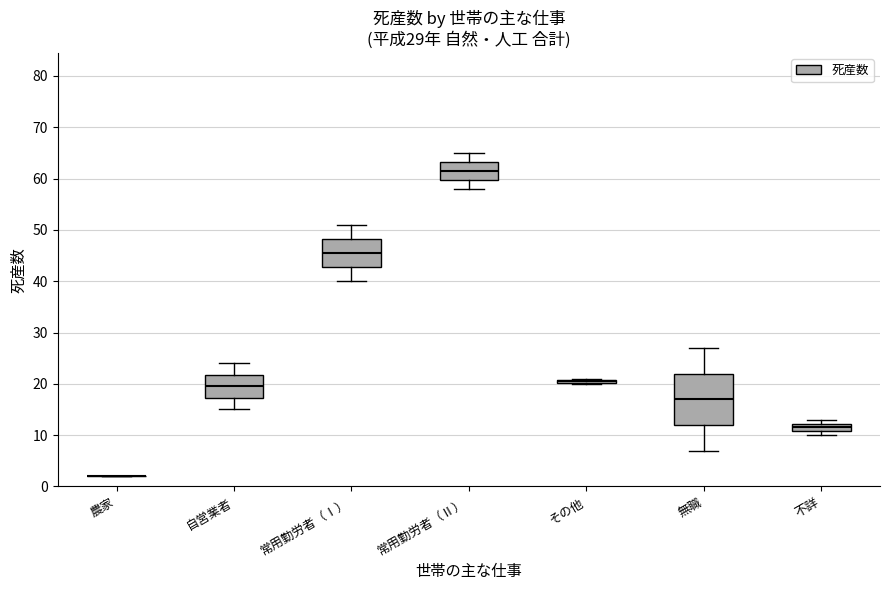

Which box is the tallest, from its lower edge to its upper edge?

無職